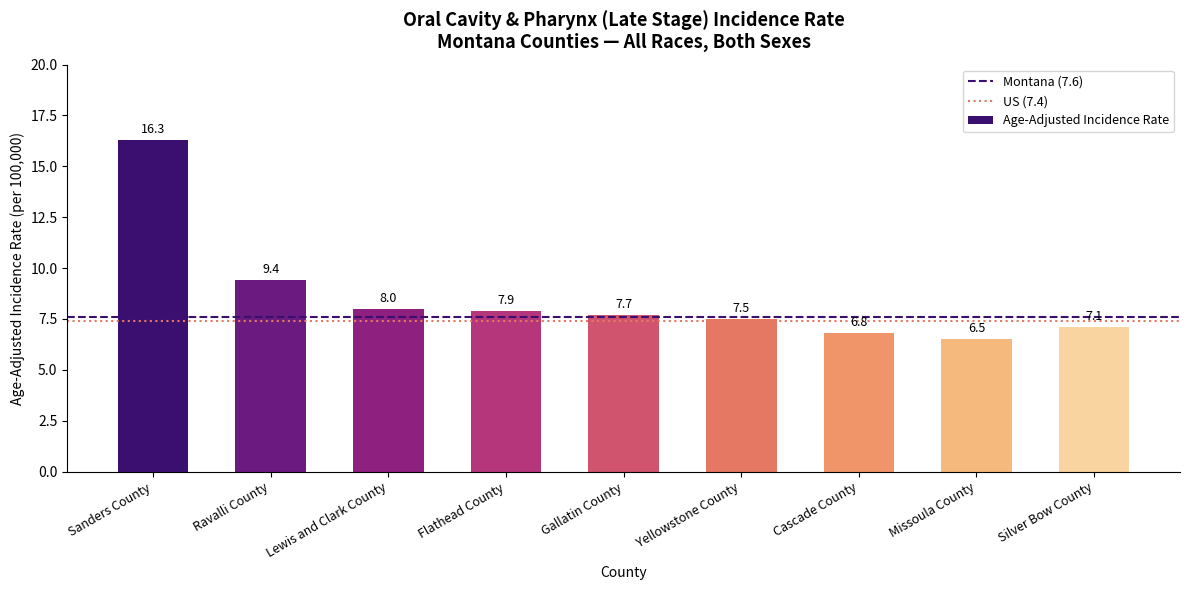

Rank the categories by value from lowest to highest.

Missoula County, Cascade County, Silver Bow County, Yellowstone County, Gallatin County, Flathead County, Lewis and Clark County, Ravalli County, Sanders County